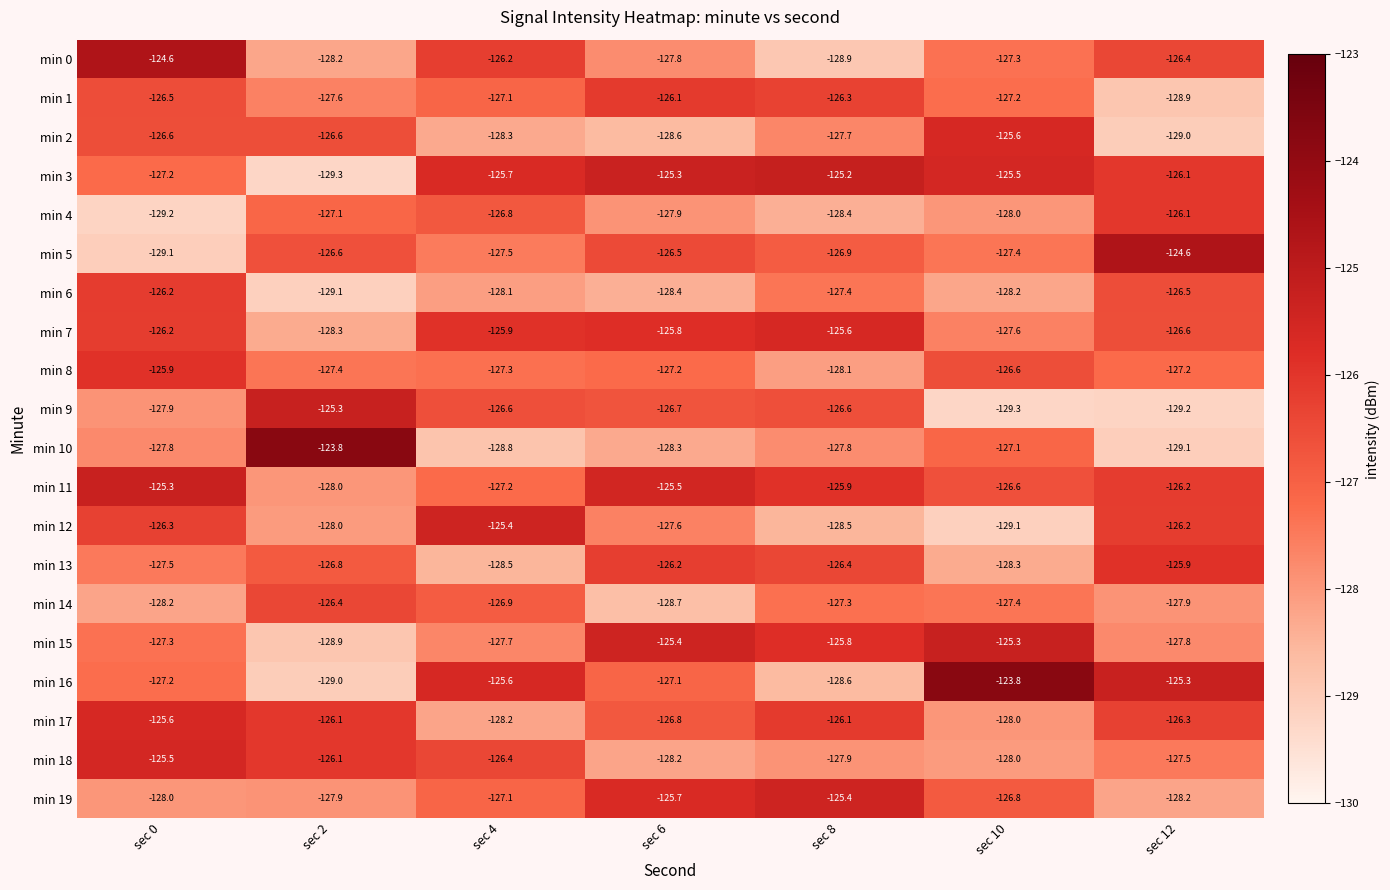

True or false: min 2 has a value of -129.0 at sec 12.

True